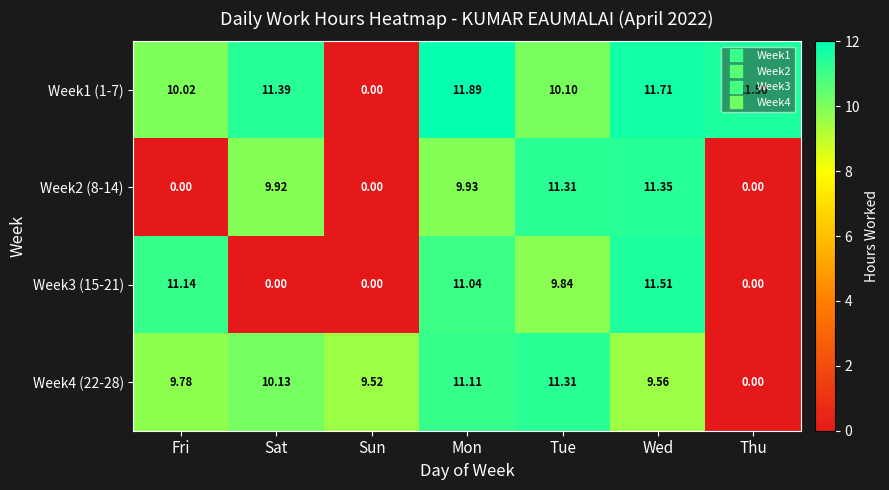

Count the number of data series in this chart.

4